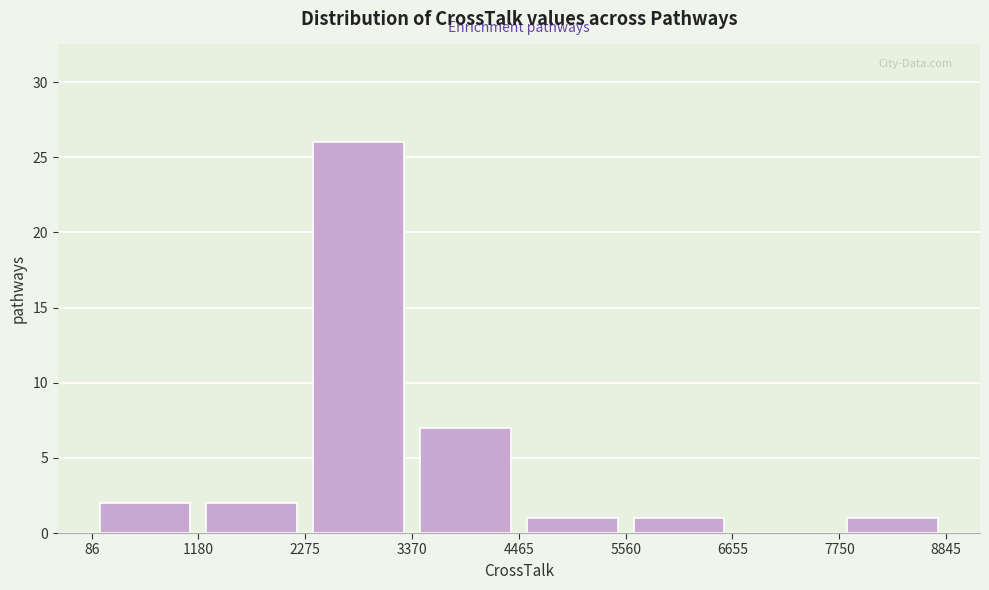

Which range on the x-axis has the tallest bar?

2275 to 3370